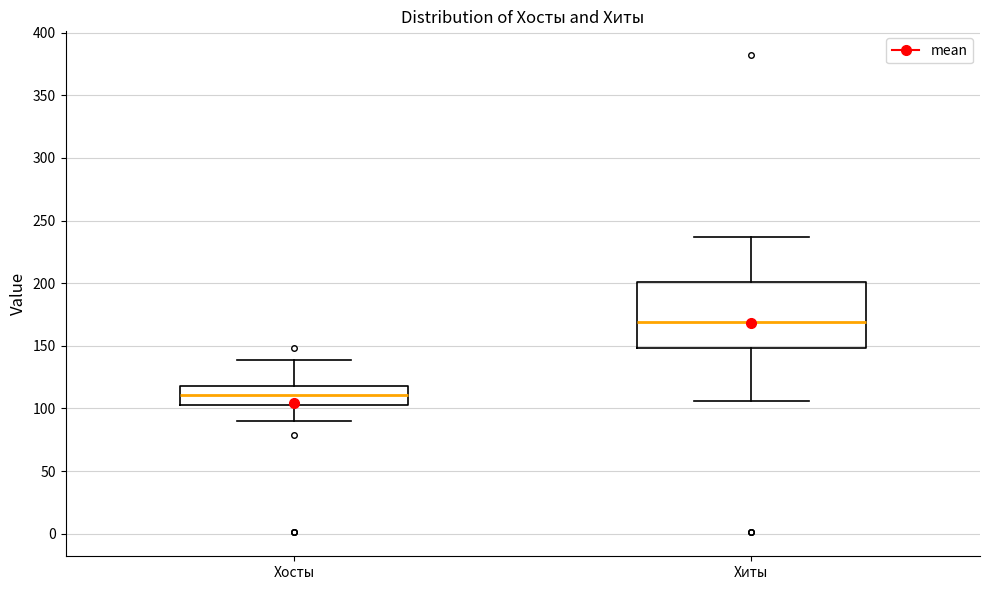

Reading left to right, read every box against the y-axis: the position of its median line, the range the box covers, and the ends of its whiskers. The values are not printed on the chart, so give them approximately, as read against the axis.

Хосты: median 110, box 105 to 120, whiskers 90 to 140
Хиты: median 170, box 150 to 200, whiskers 105 to 235